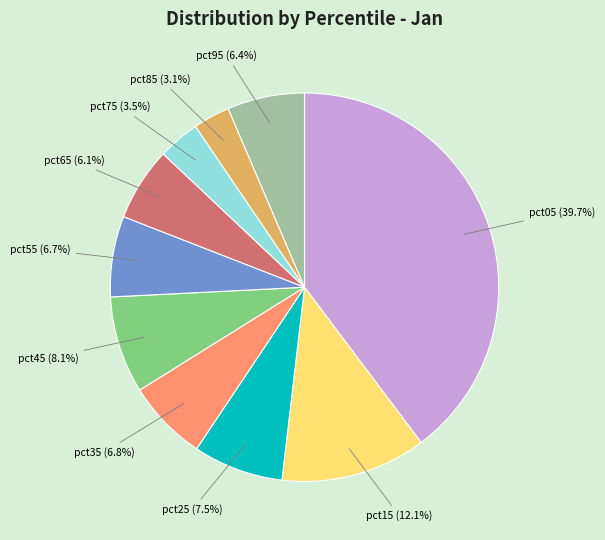

How many slices are in this pie chart?

10